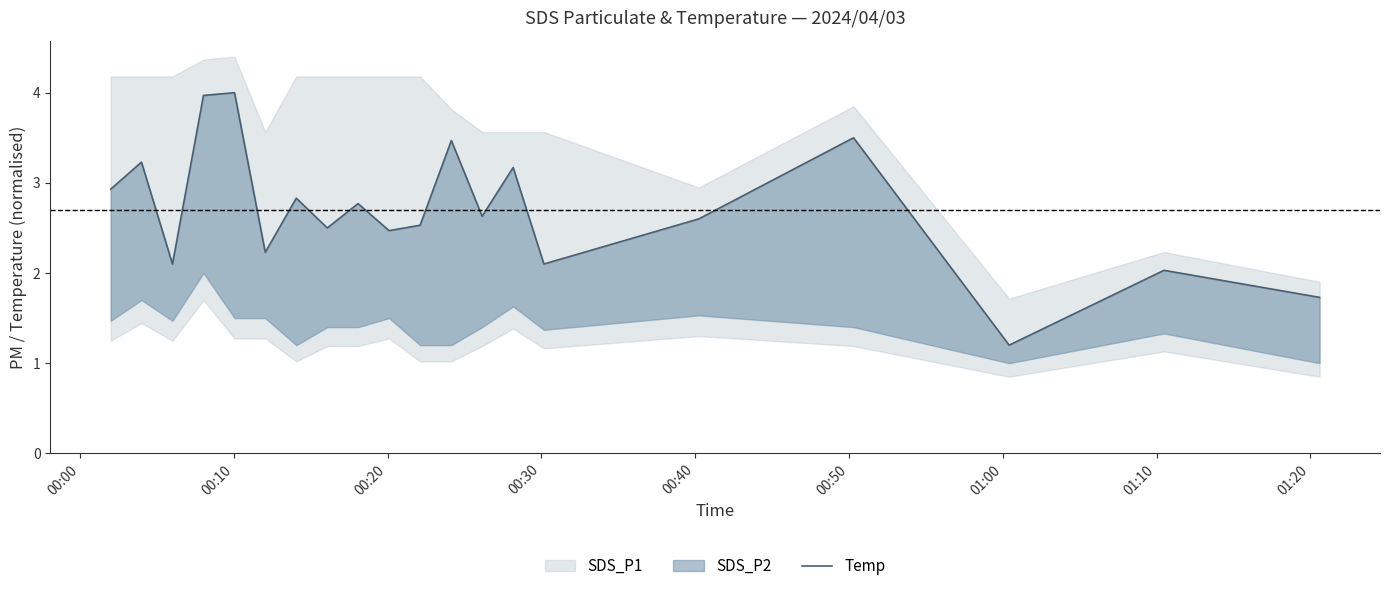

Reading left to right, what are all the values shown in this chart?

2.9	3.2	2.1	4.0	4.0	2.2	2.8	2.5	2.8	2.5	2.5	3.5	2.6	3.2	2.1	2.6	3.5	1.2	2.0	1.7